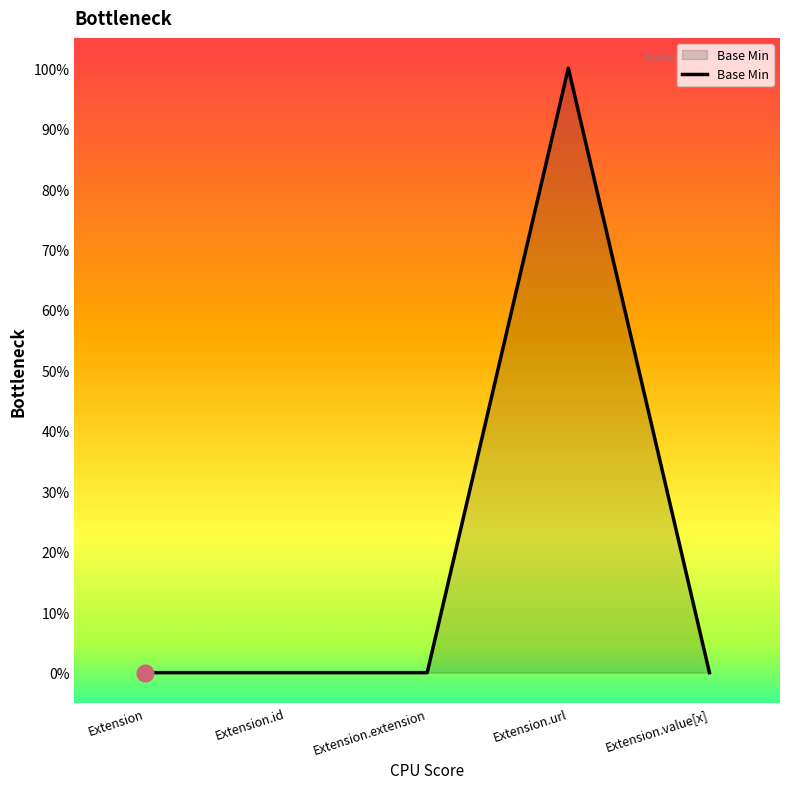

Which label corresponds to the largest value in the chart?

Extension.url